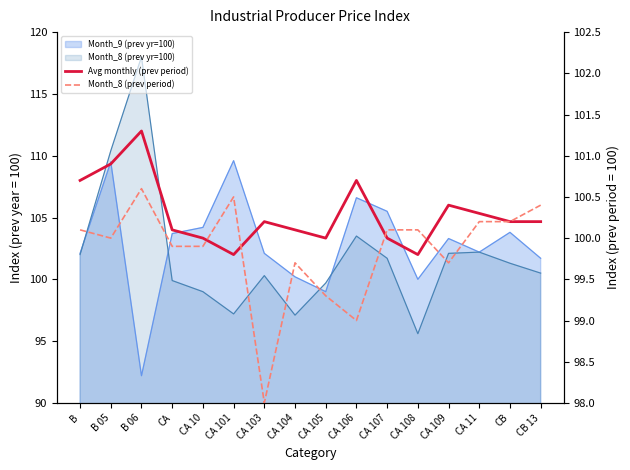

What is the label of the 8th point from the left?

CA 104